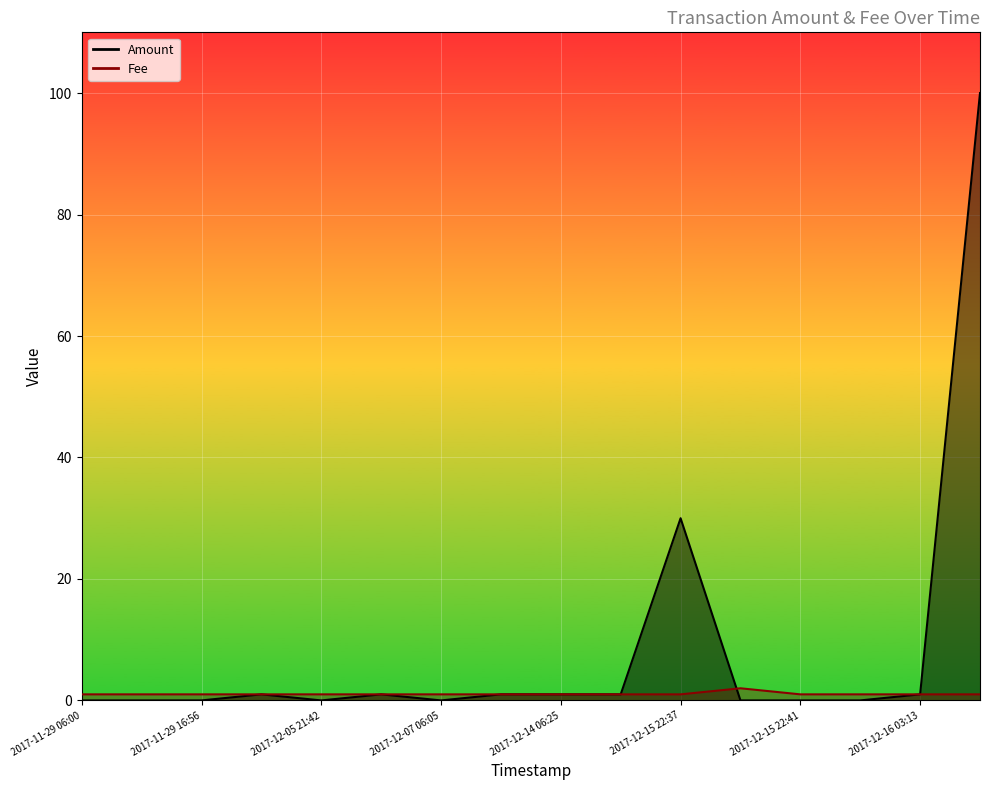

Reading left to right, extract all data points from this chart.

Amount: 0.0	0.0	0.0	1.0	0.0	1.0	0.0	1.0	1.0	1.0	30.0	0.0	0.0	0.0	1.0	100.0
Fee: 1.0	1.0	1.0	1.0	1.0	1.0	1.0	1.0	1.0	1.0	1.0	2.0	1.0	1.0	1.0	1.0